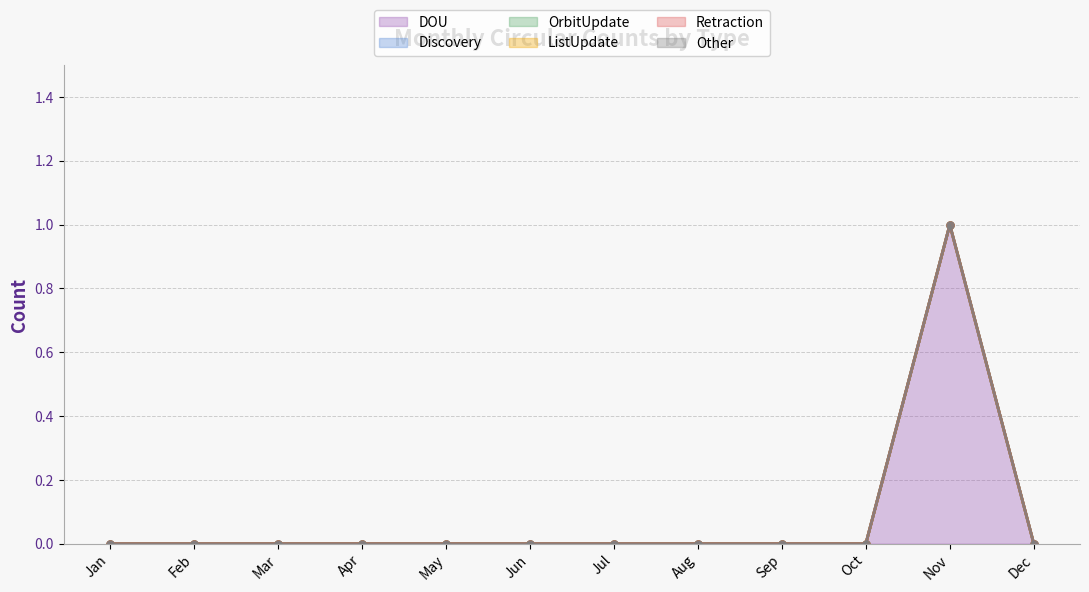

Reading left to right, extract all data points from this chart.

DOU: 0	0	0	0	0	0	0	0	0	0	1	0
Discovery: 0	0	0	0	0	0	0	0	0	0	0	0
OrbitUpdate: 0	0	0	0	0	0	0	0	0	0	0	0
ListUpdate: 0	0	0	0	0	0	0	0	0	0	0	0
Retraction: 0	0	0	0	0	0	0	0	0	0	0	0
Other: 0	0	0	0	0	0	0	0	0	0	0	0